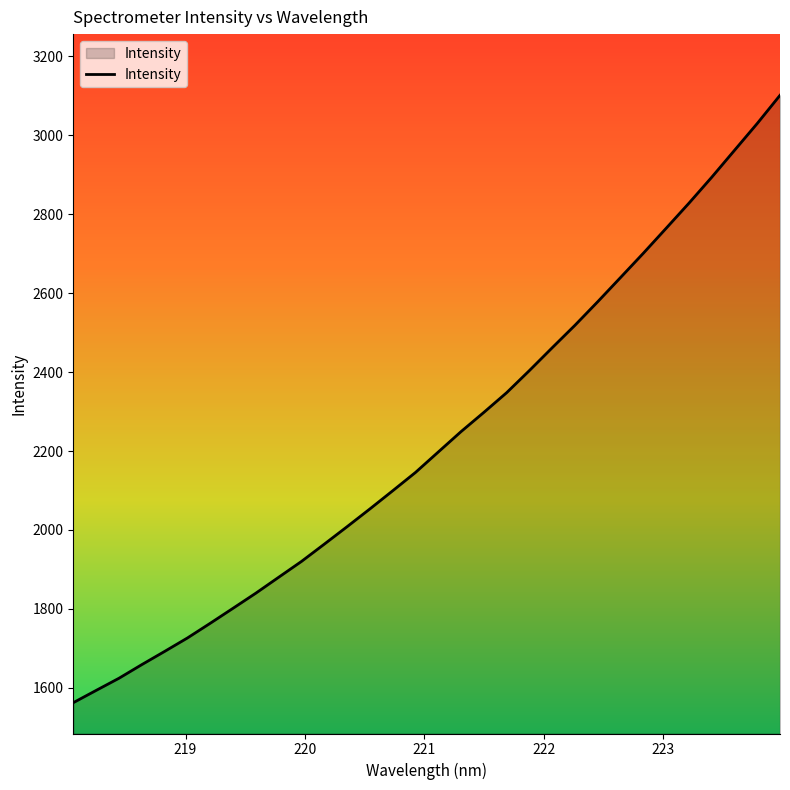

How many lines are shown in the chart?

1